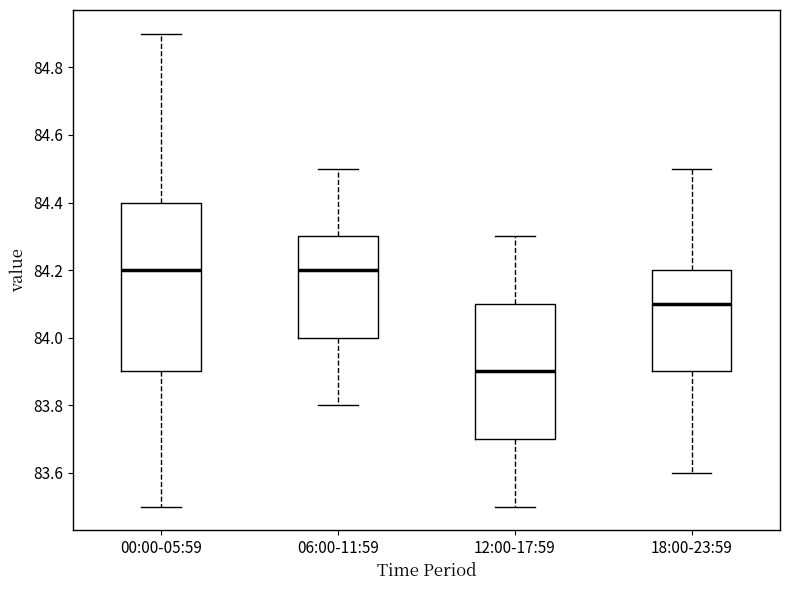

Where does the lower whisker of the box for 18:00-23:59 end on the y-axis? The values are not printed on the chart, so give them approximately, as read against the axis.

83.6